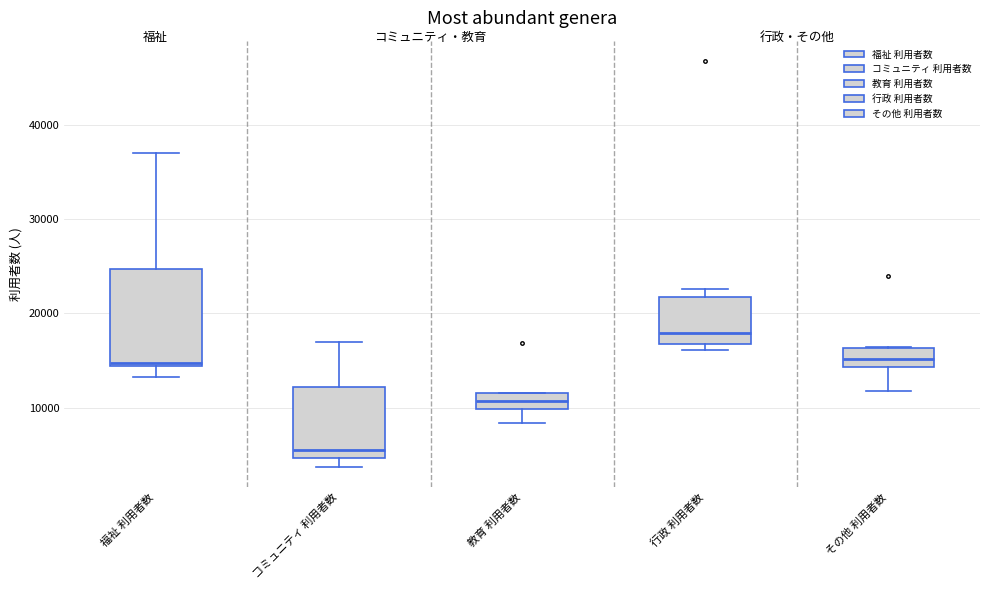

Comparing the boxes themselves (not the whiskers), which one is the tallest?

福祉 利用者数